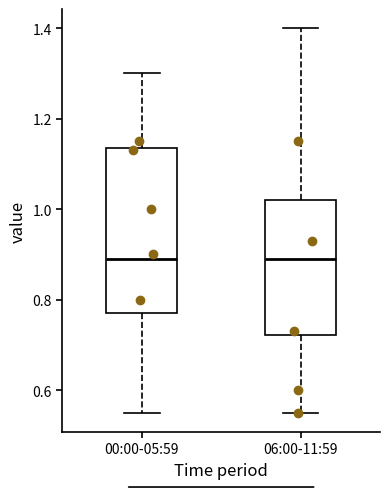

Which box is the tallest, from its lower edge to its upper edge?

00:00-05:59